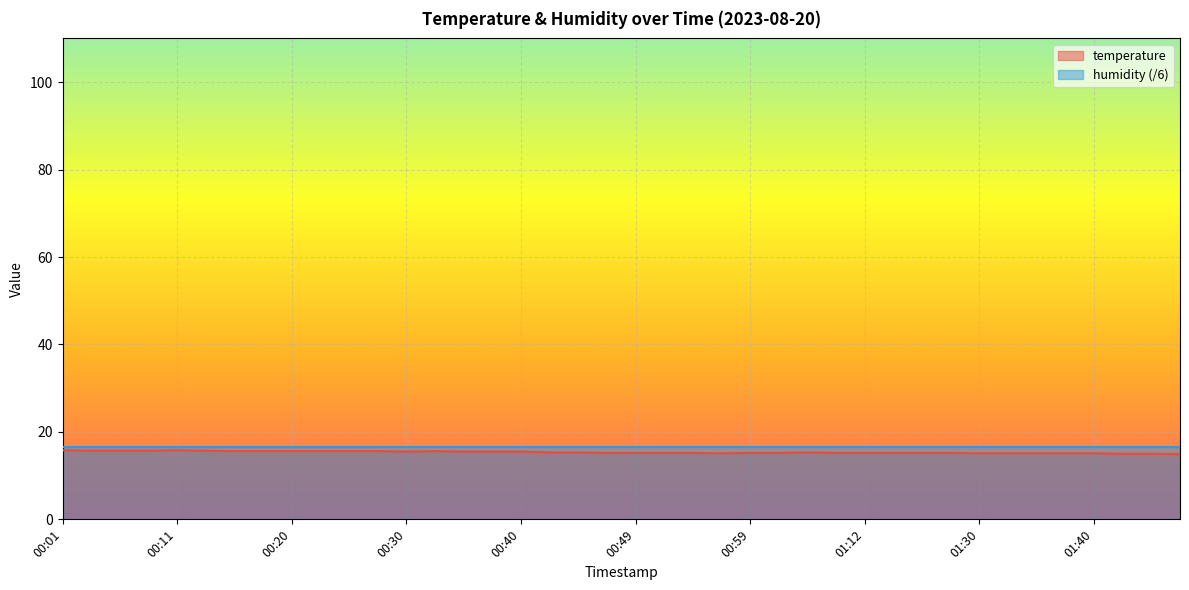

Where is the first local minimum?

00:30